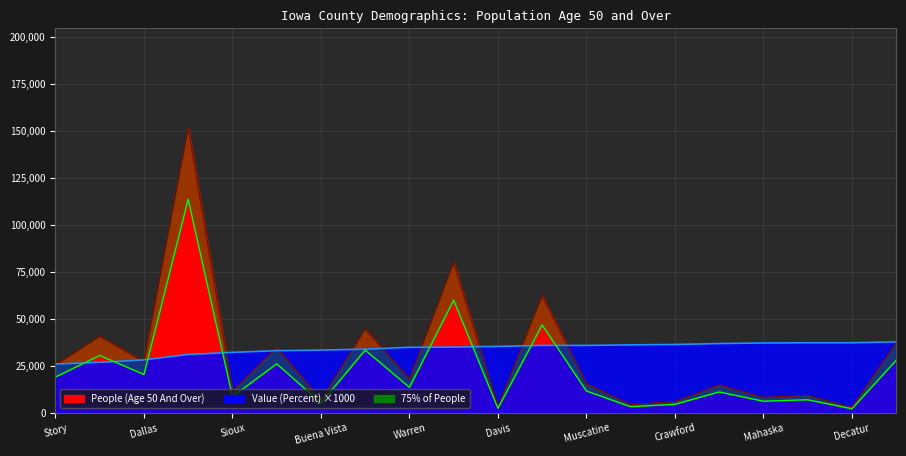

What is the difference between the second highest and minimum values in the Value (Percent) series?

11300